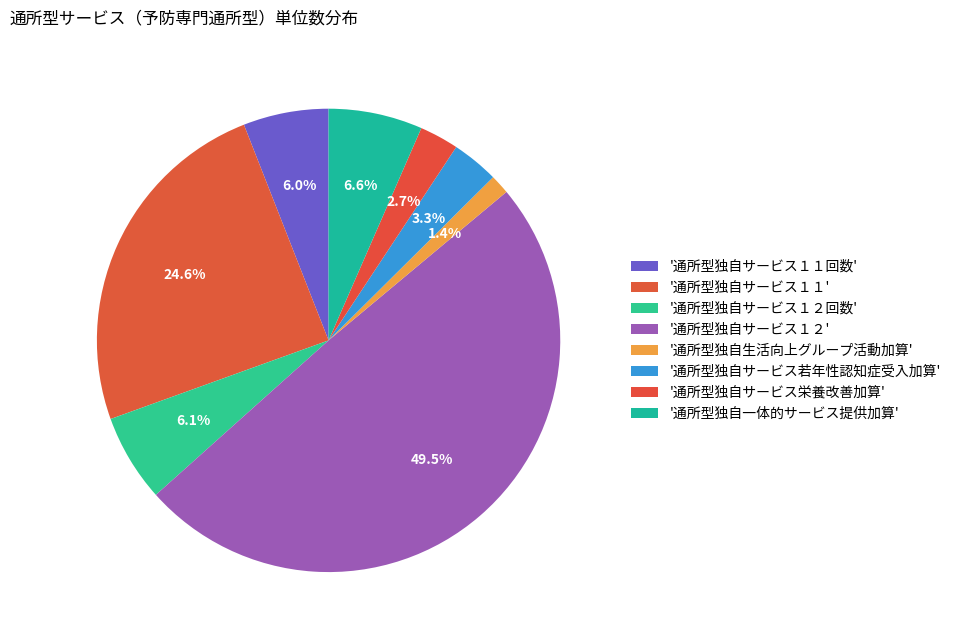

How many slices are in this pie chart?

8